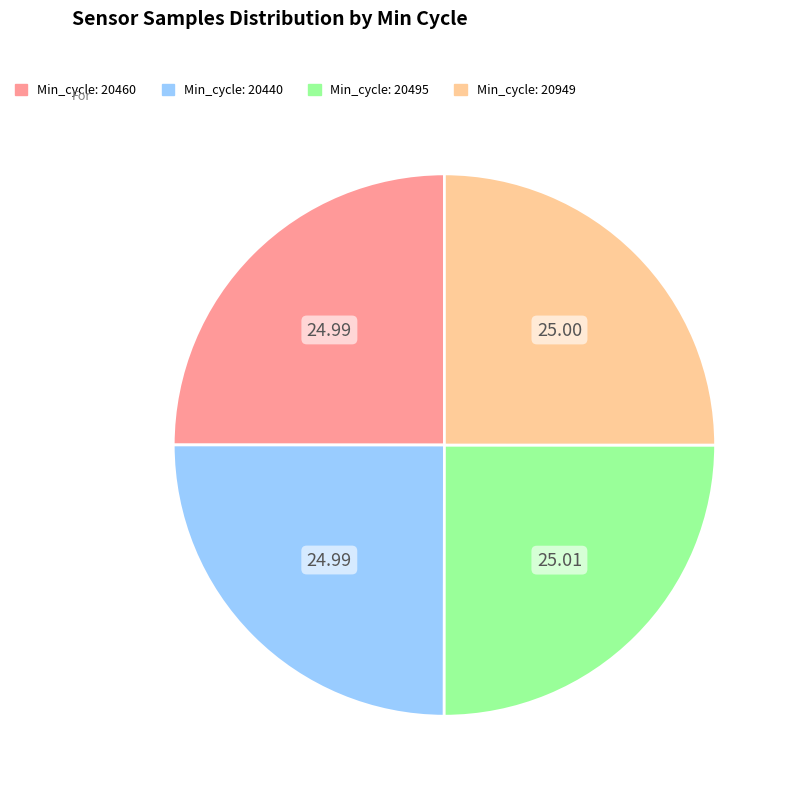

Does any single category account for the majority?

No